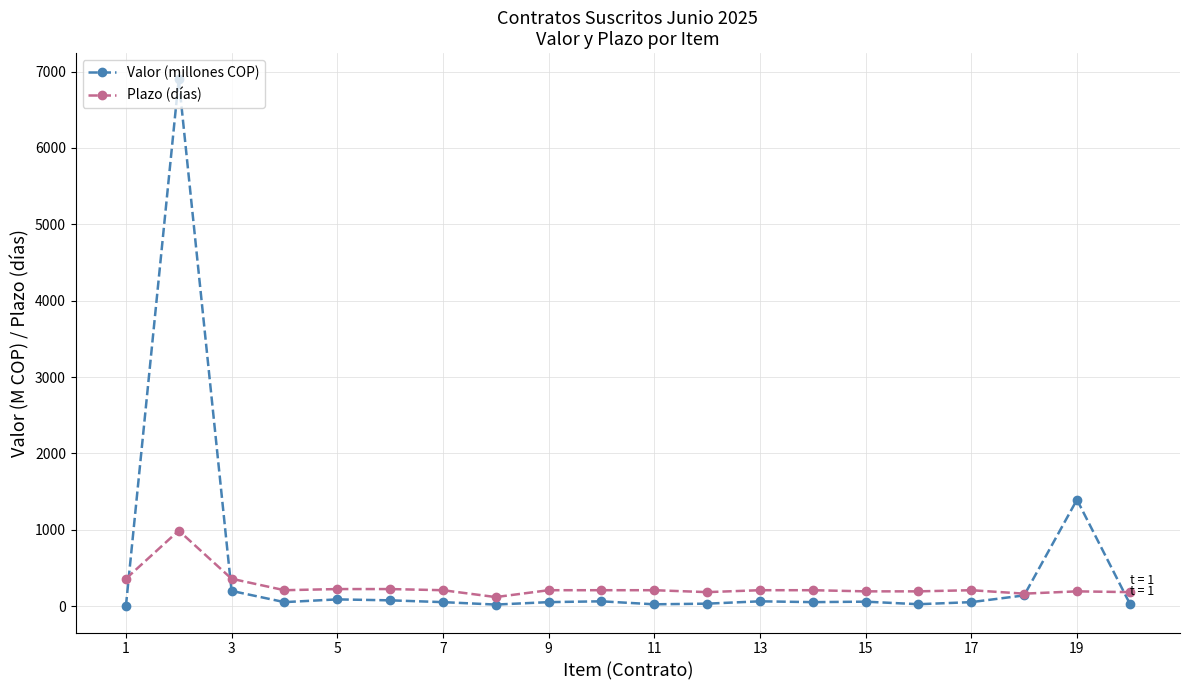

Rank the series by their maximum value, from highest to lowest.

Valor (millones COP), Plazo (días)